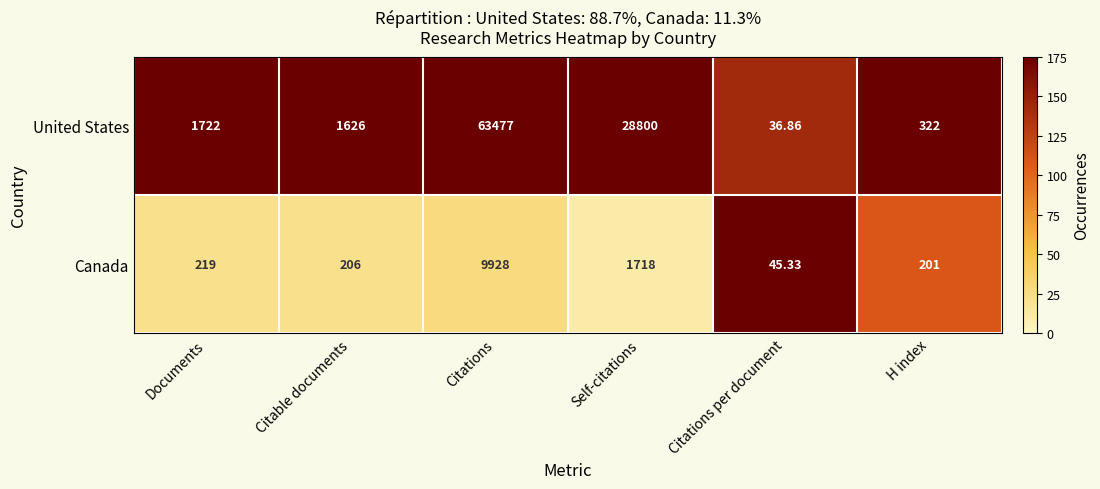

How many values in the United States series are below 1722?

3